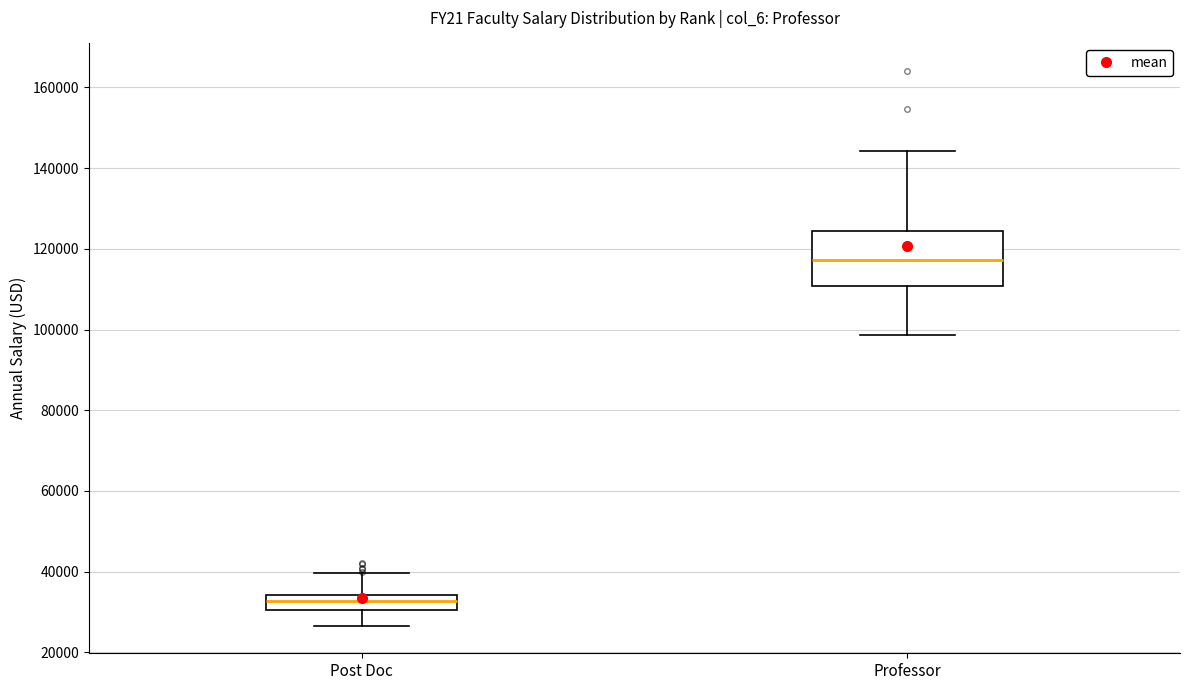

Reading left to right, transcribe this box plot: for each box, give where its median line is, the range the box spans, and where its two whiskers end, as read against the y-axis. The values are not printed on the chart, so give them approximately, as read against the axis.

Post Doc: median 32000, box 30000 to 34000, whiskers 26000 to 40000
Professor: median 118000, box 110000 to 124000, whiskers 98000 to 144000